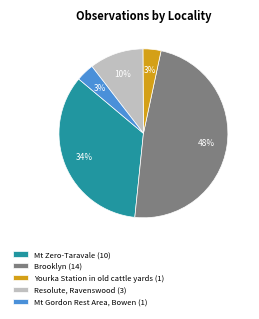

Do Brooklyn (14) and Resolute, Ravenswood (3) together represent more than half of the pie?

Yes